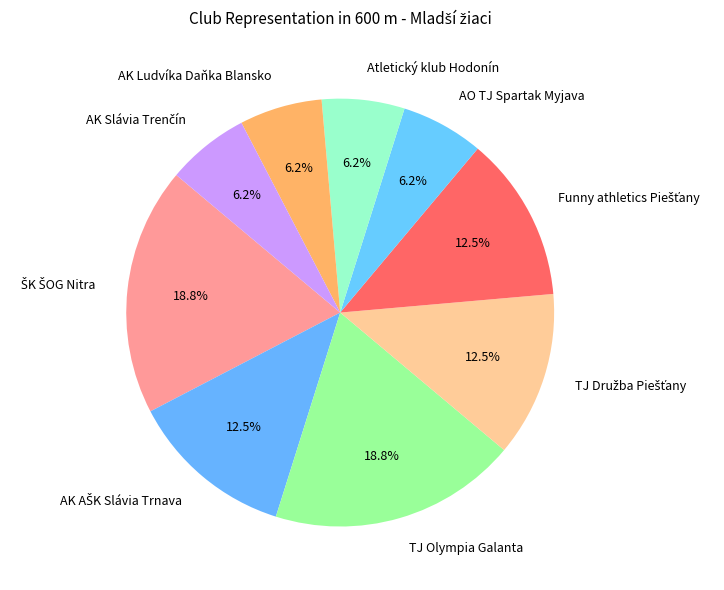

What is the ratio of the value at Atletický klub Hodonín to the value at AO TJ Spartak Myjava?

1.0